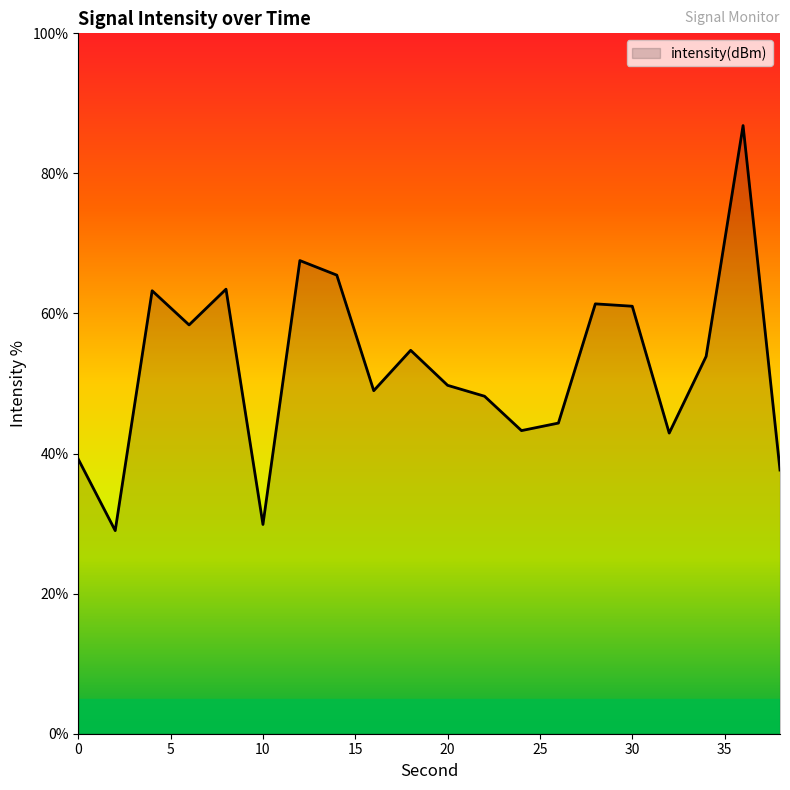

What is the maximum value shown in the chart?

86.8